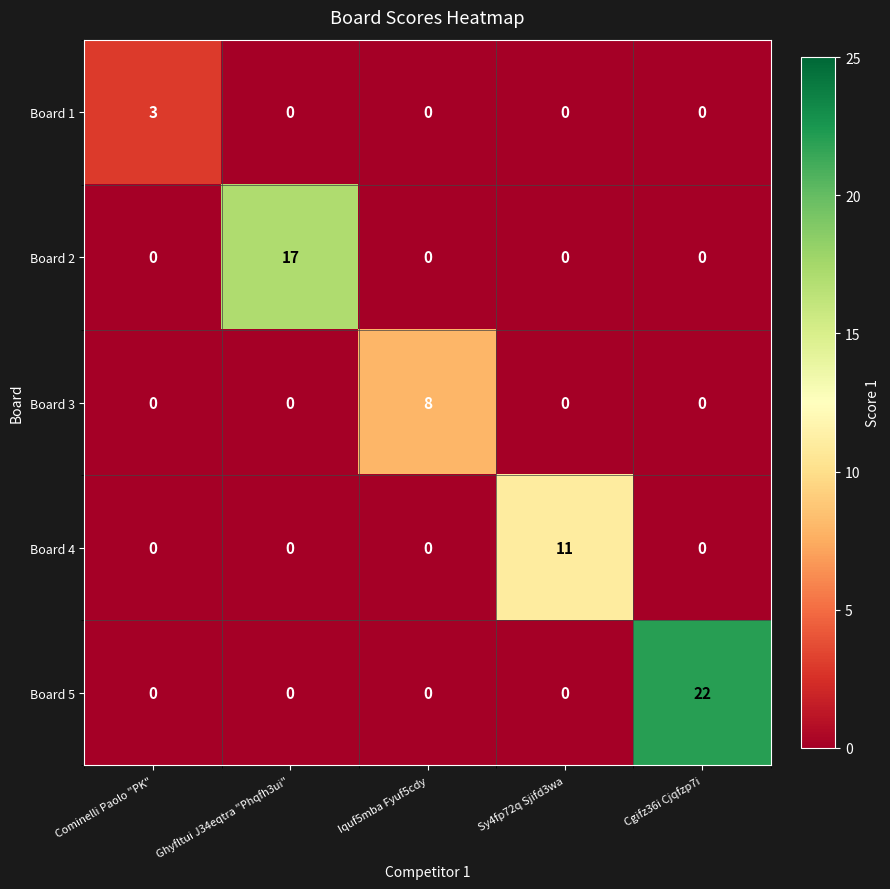

What is the total value across all series at Iquf5mba Fyuf5cdy?

8